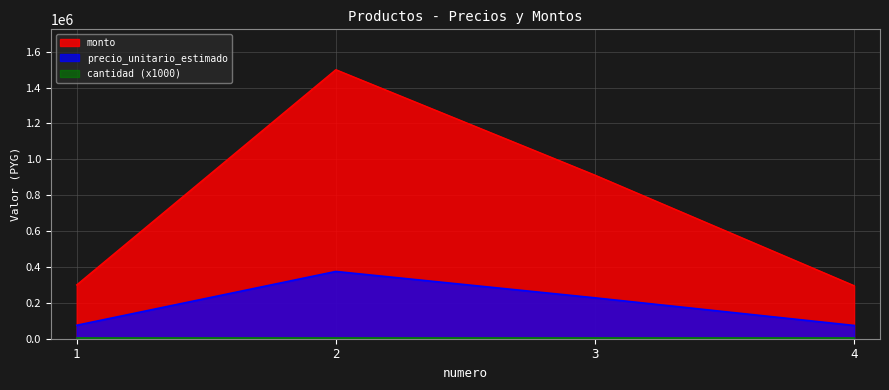

True or false: precio_unitario_estimado and monto intersect in this chart.

False